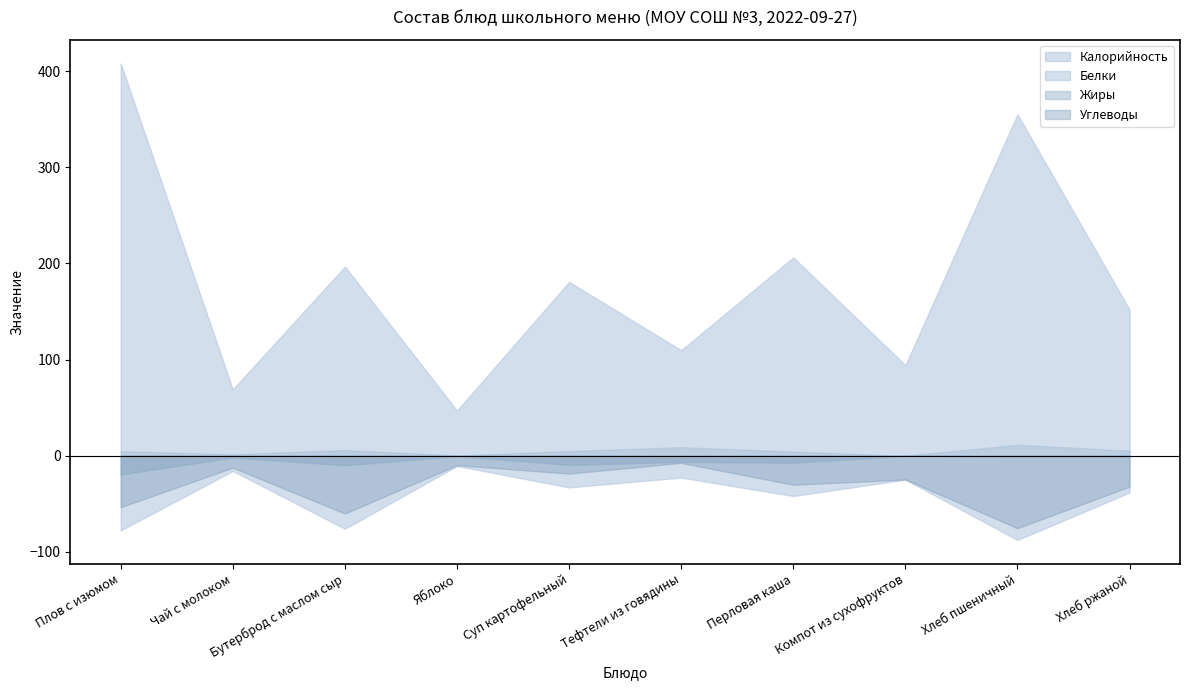

What position from the right is Плов с изюмом?

10